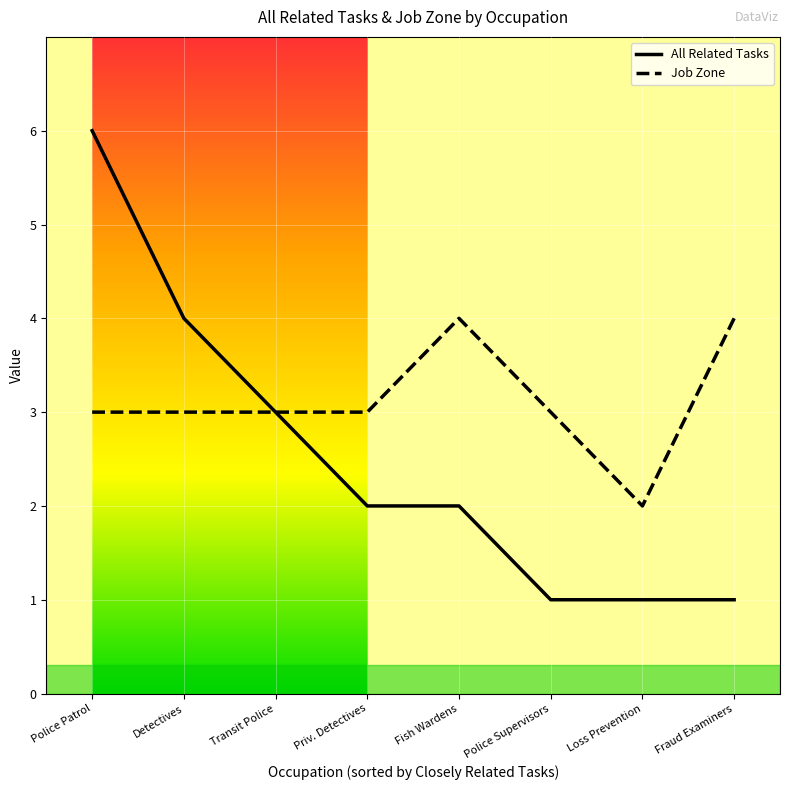

Read the Job Zone value at Detectives.

3